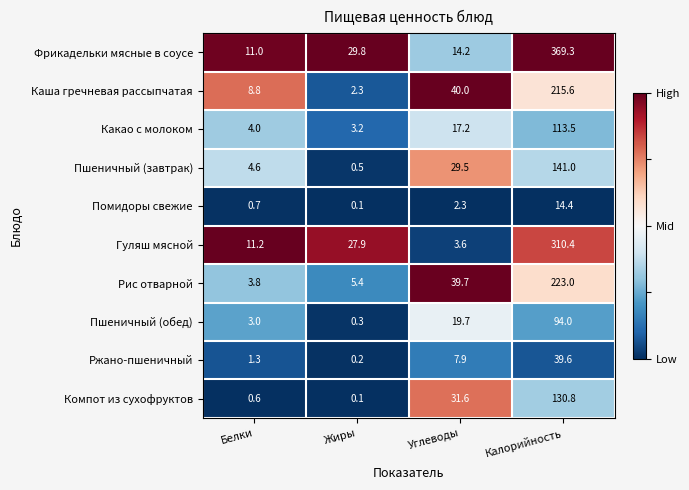

At which category is the sum across all series the highest?

Калорийность